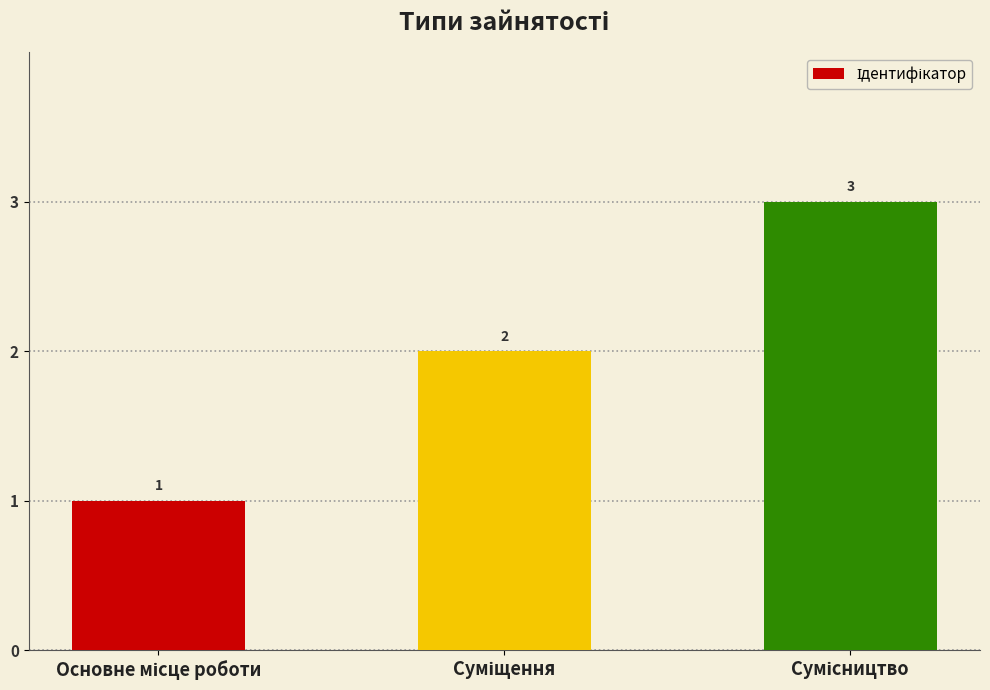

How many values are below 2?

1